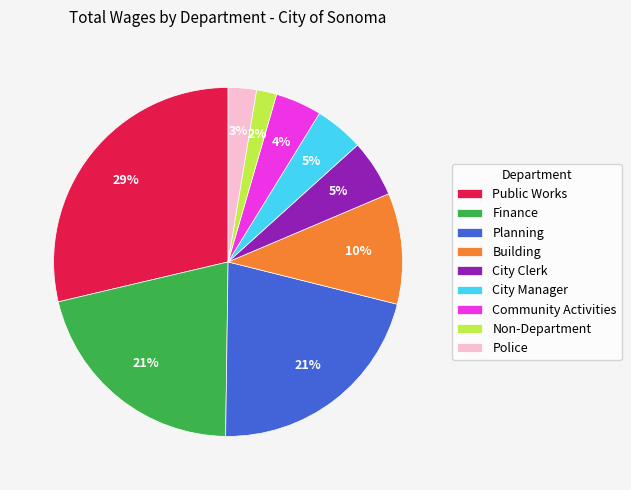

Count the number of slices in the pie.

9